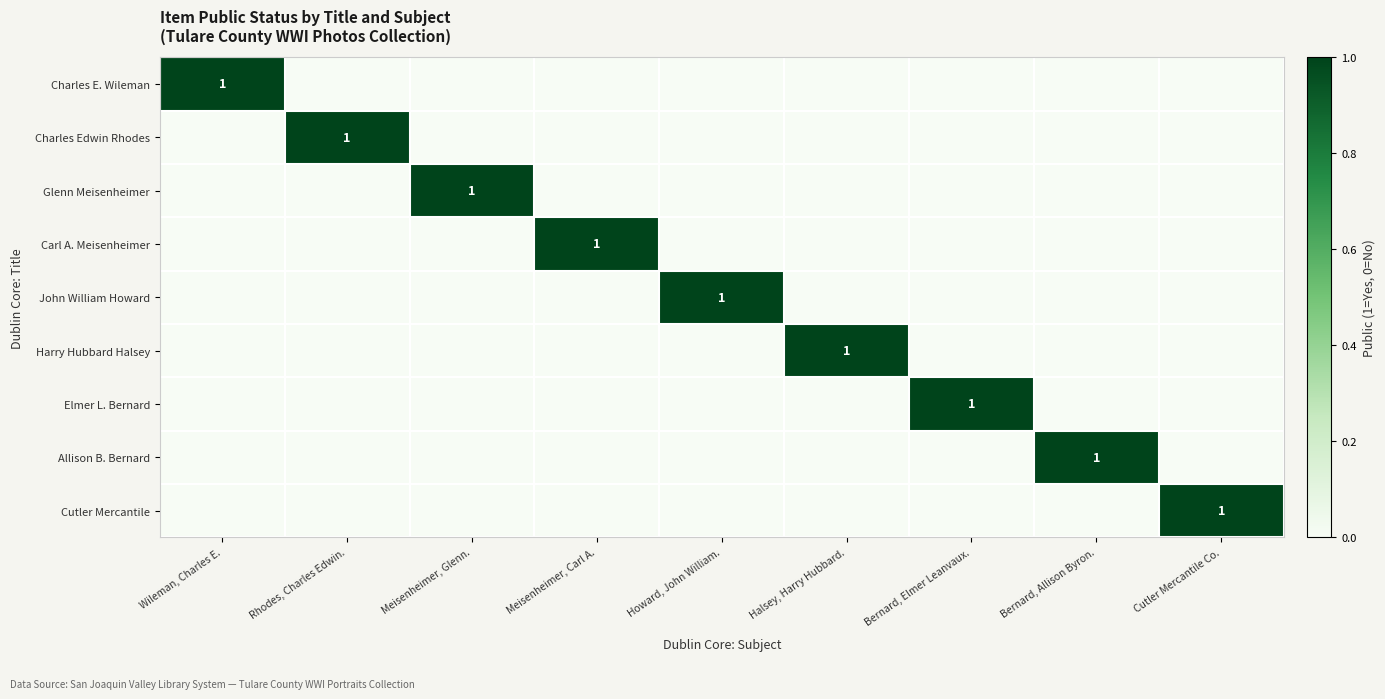

The value of Harry Hubbard Halsey at Halsey, Harry Hubbard. is 1. True or false?

True